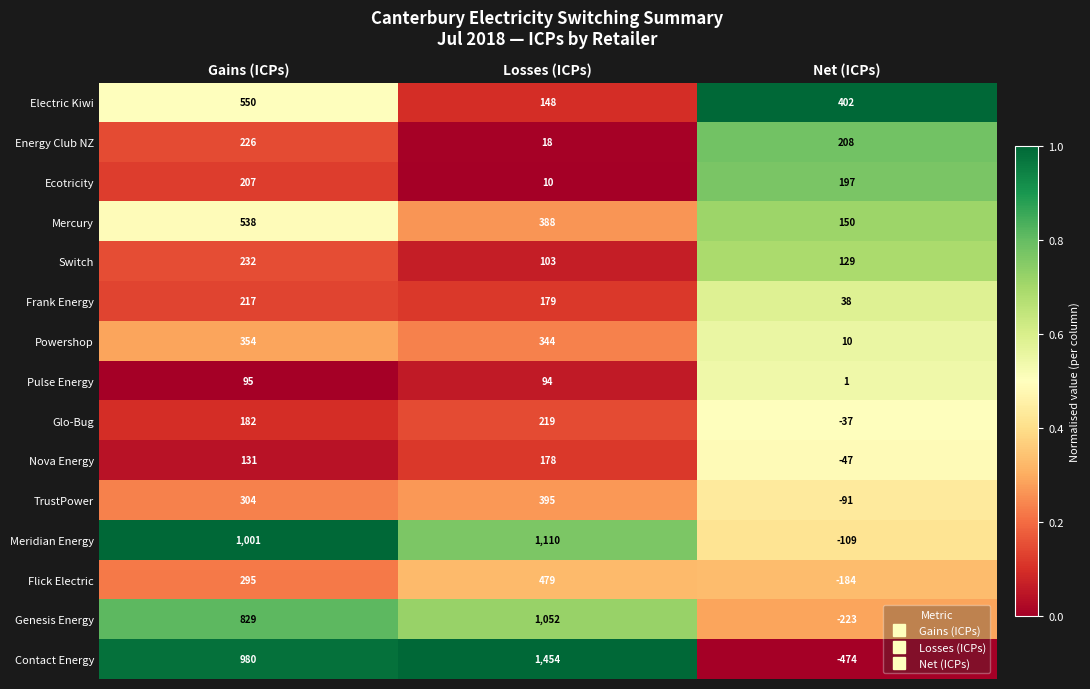

Is the value of Contact Energy at Net (ICPs) greater than the value of Genesis Energy at Gains (ICPs)?

No